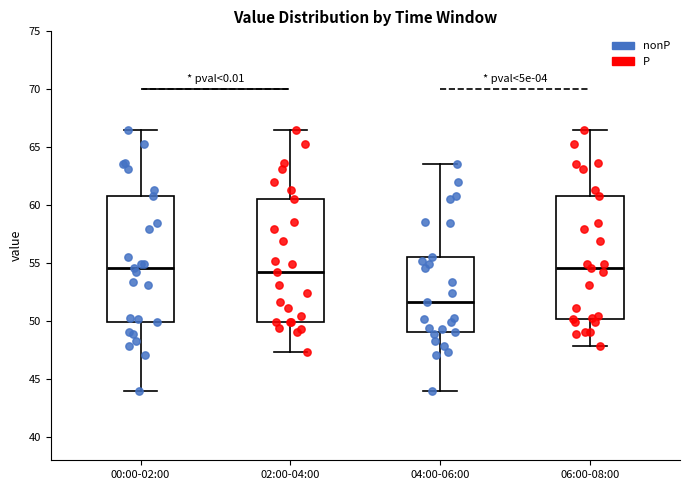

Which box's median line is the lowest?

04:00-06:00